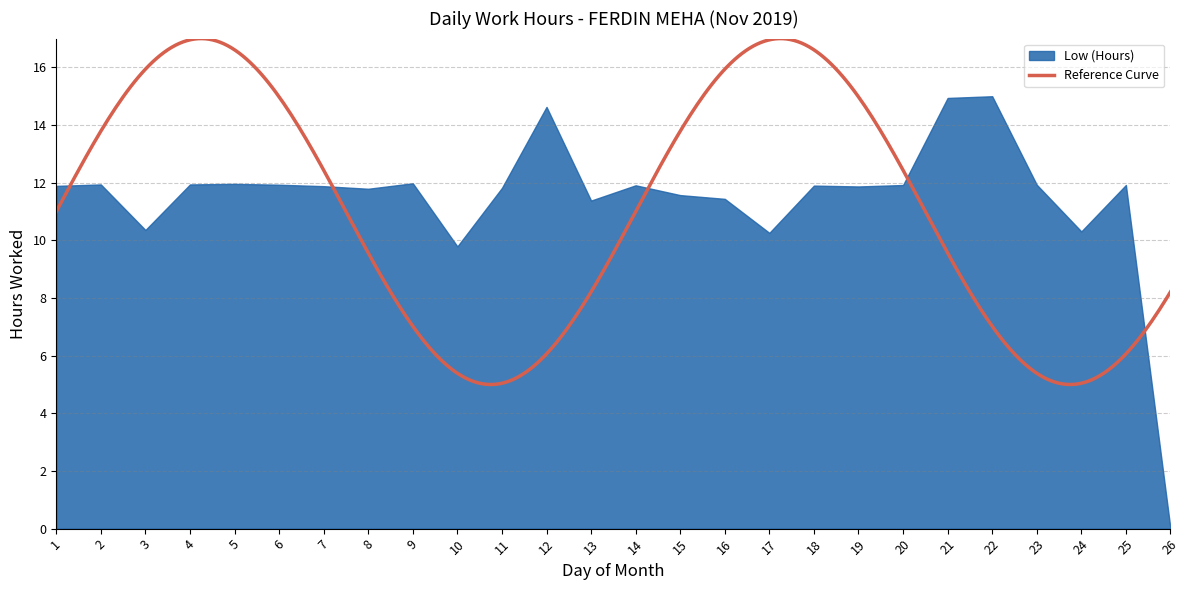

Rank the categories by value from highest to lowest.

22, 21, 12, 9, 5, 2, 4, 6, 23, 20, 25, 14, 18, 1, 7, 19, 11, 8, 15, 16, 13, 3, 24, 17, 10, 26